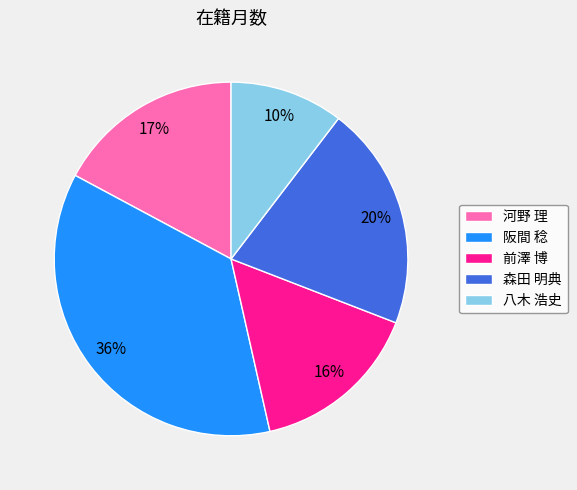

How many slices are in this pie chart?

5